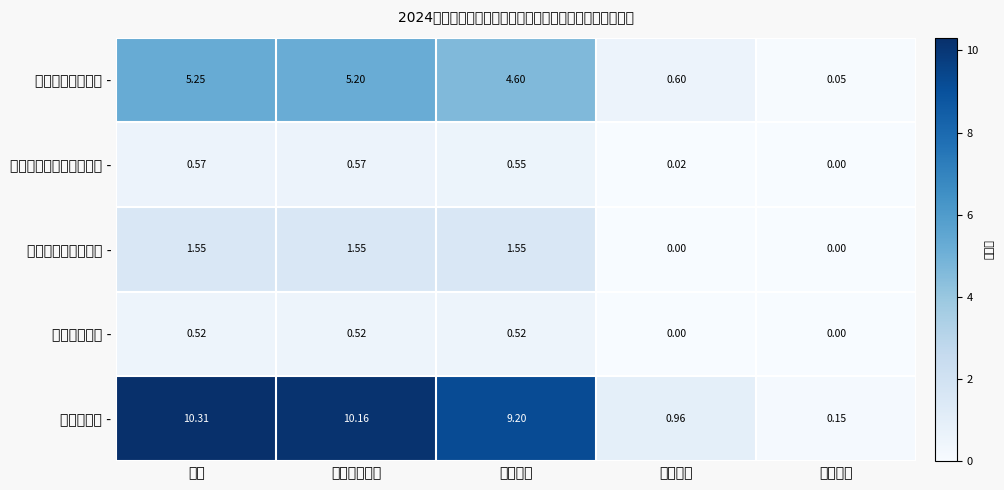

How many distinct data groups are displayed?

5